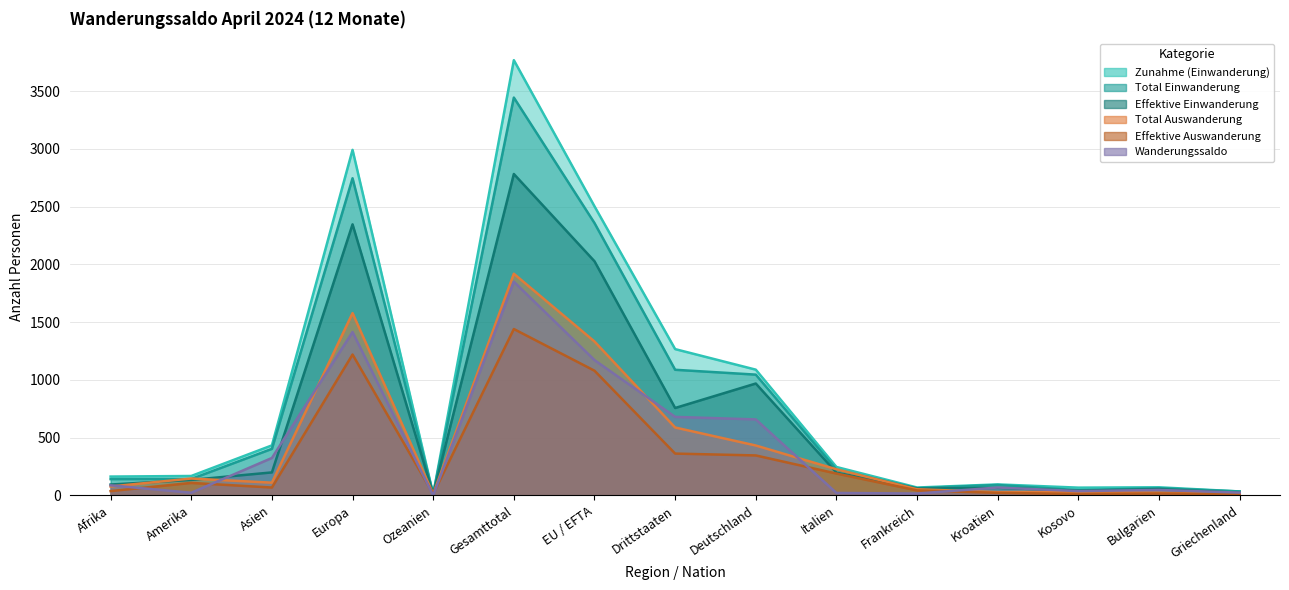

List the series in order of their peak value, highest first.

Zunahme (Einwanderung), Total Einwanderung, Effektive Einwanderung, Total Auswanderung, Wanderungssaldo, Effektive Auswanderung